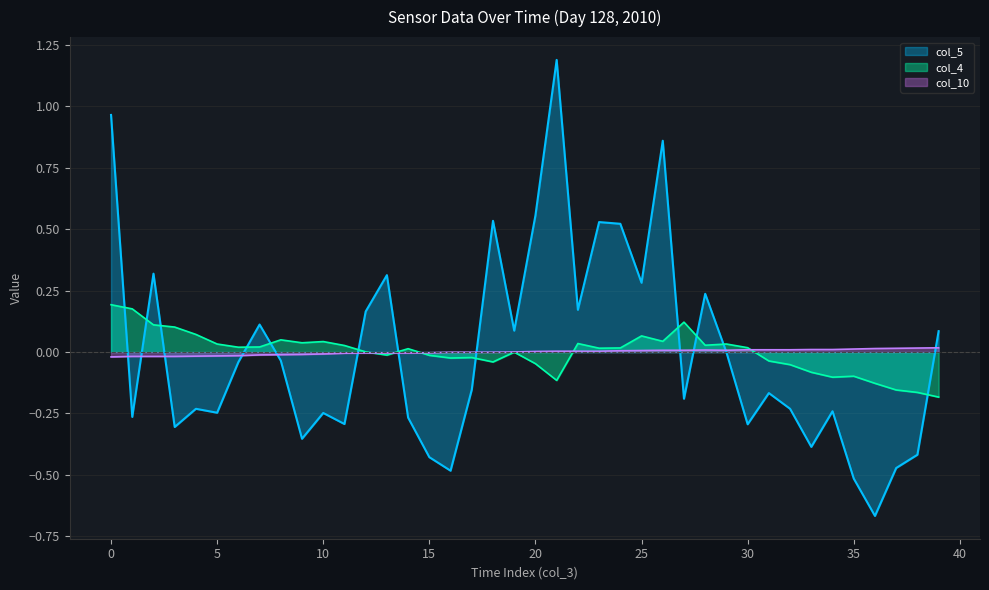

At how many categories does at least one series exceed 0?

37